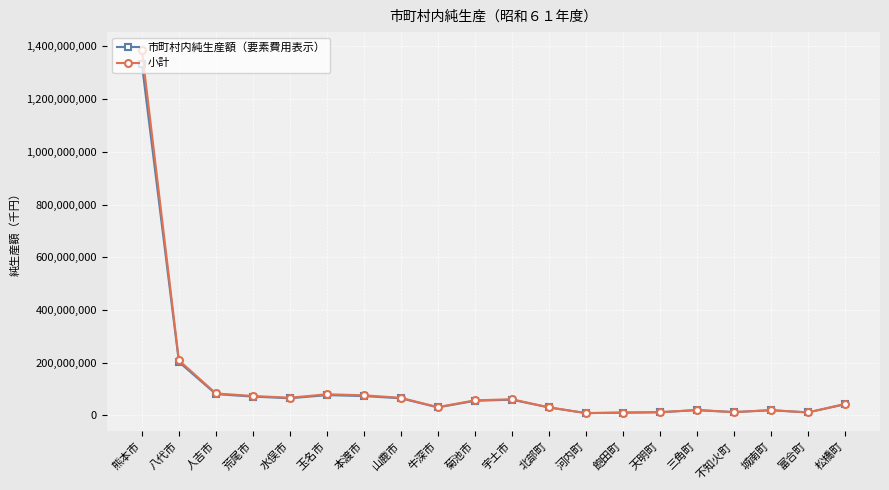

True or false: 市町村内純生産額（要素費用表示） has a value of 71666410 at 荒尾市.

True